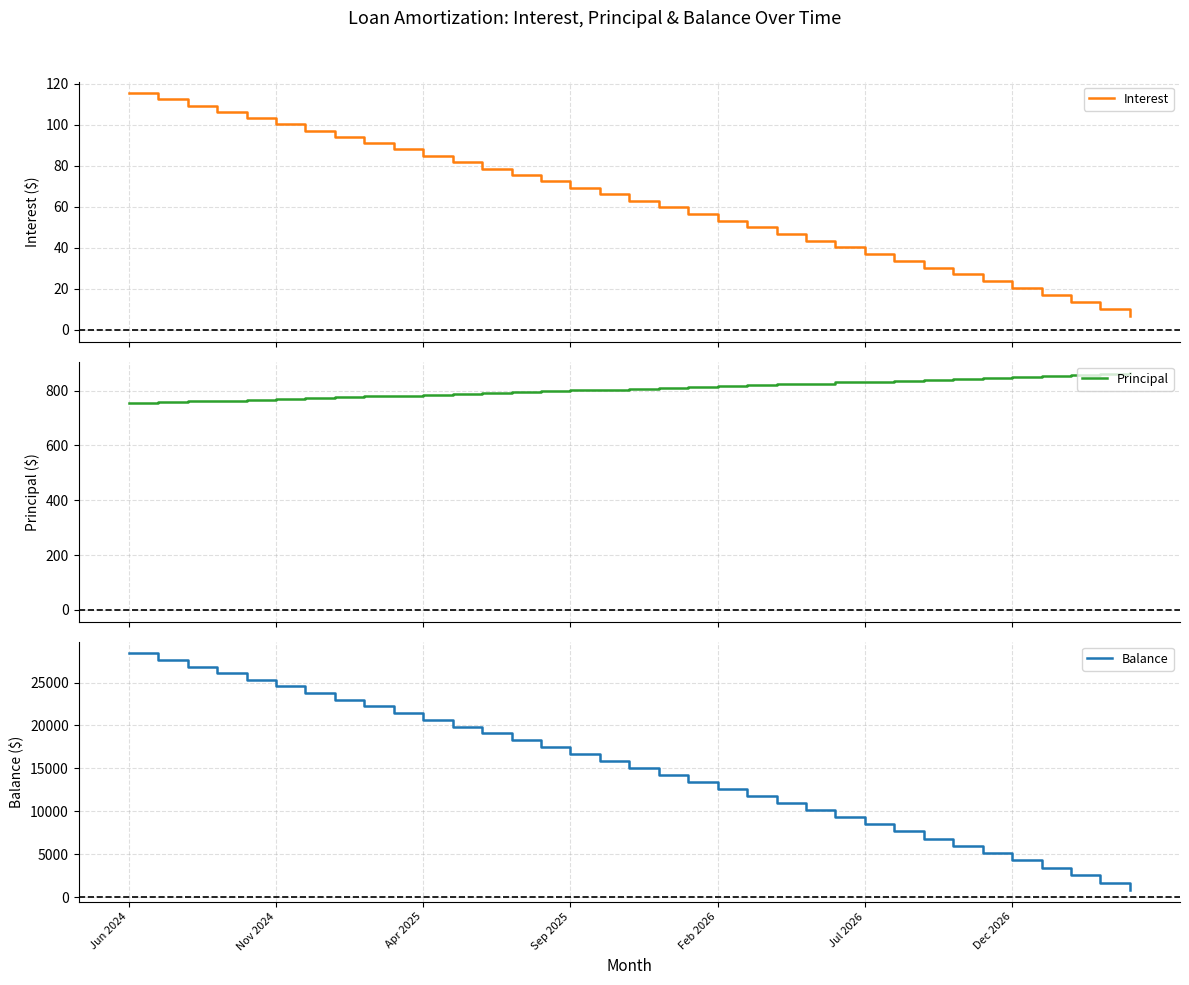

What is the minimum value for Balance?

865